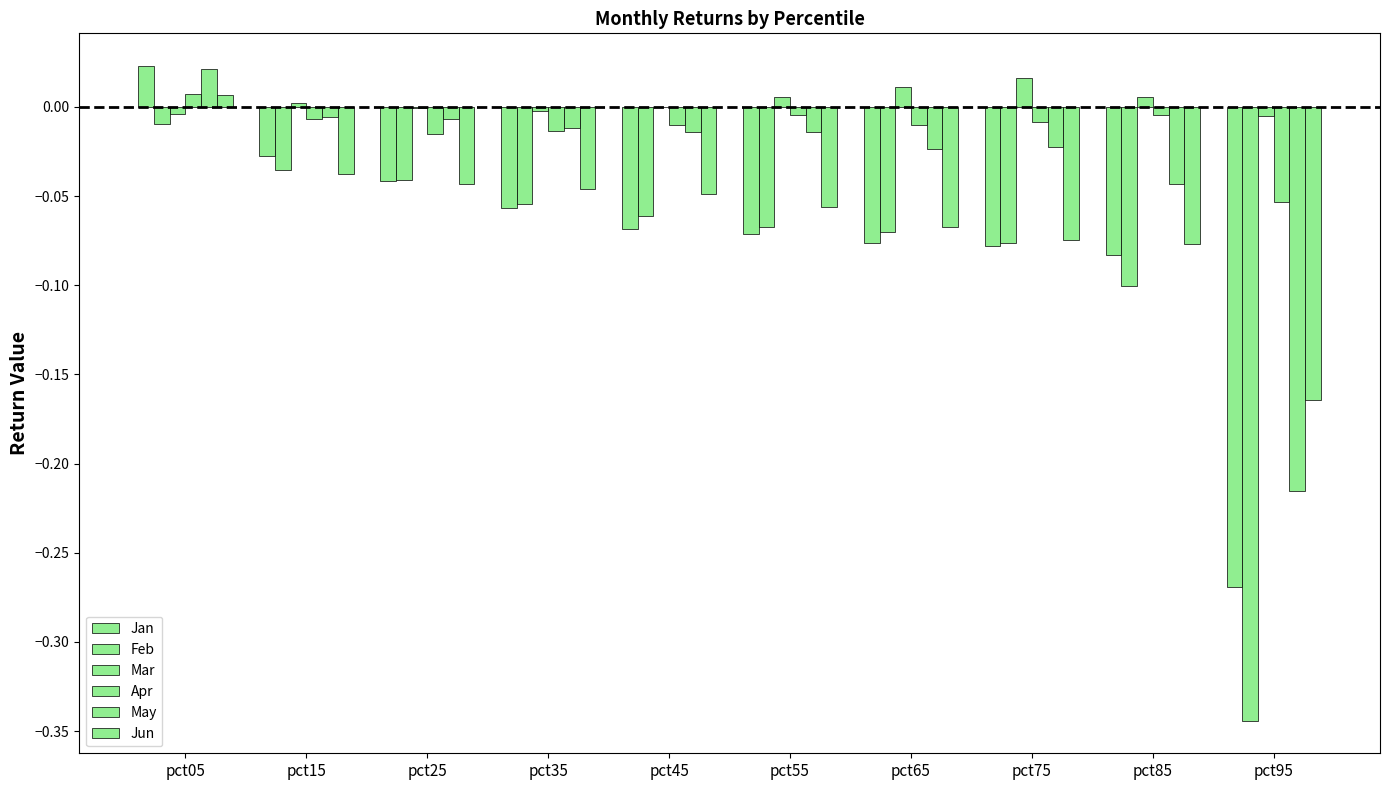

What is the difference between the maximum and minimum values in the Jan series?

0.3